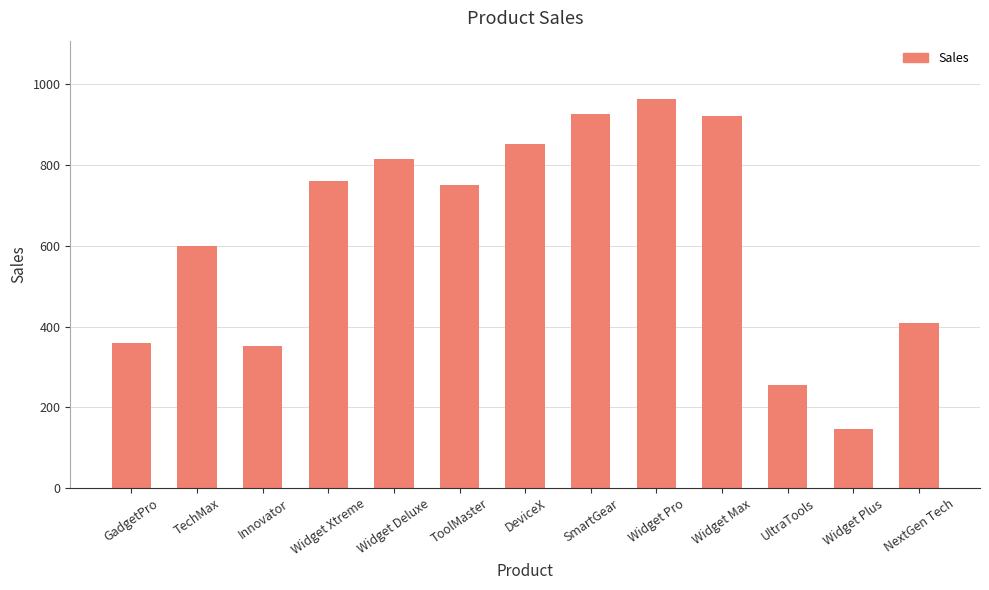

Reading left to right, extract all data points from this chart.

360	599	351	760	815	751	853	927	964	921	256	147	410